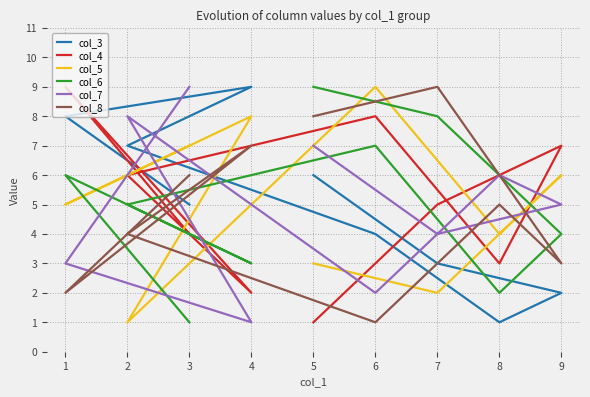

How many intersections are there between col_3 and col_5?

3